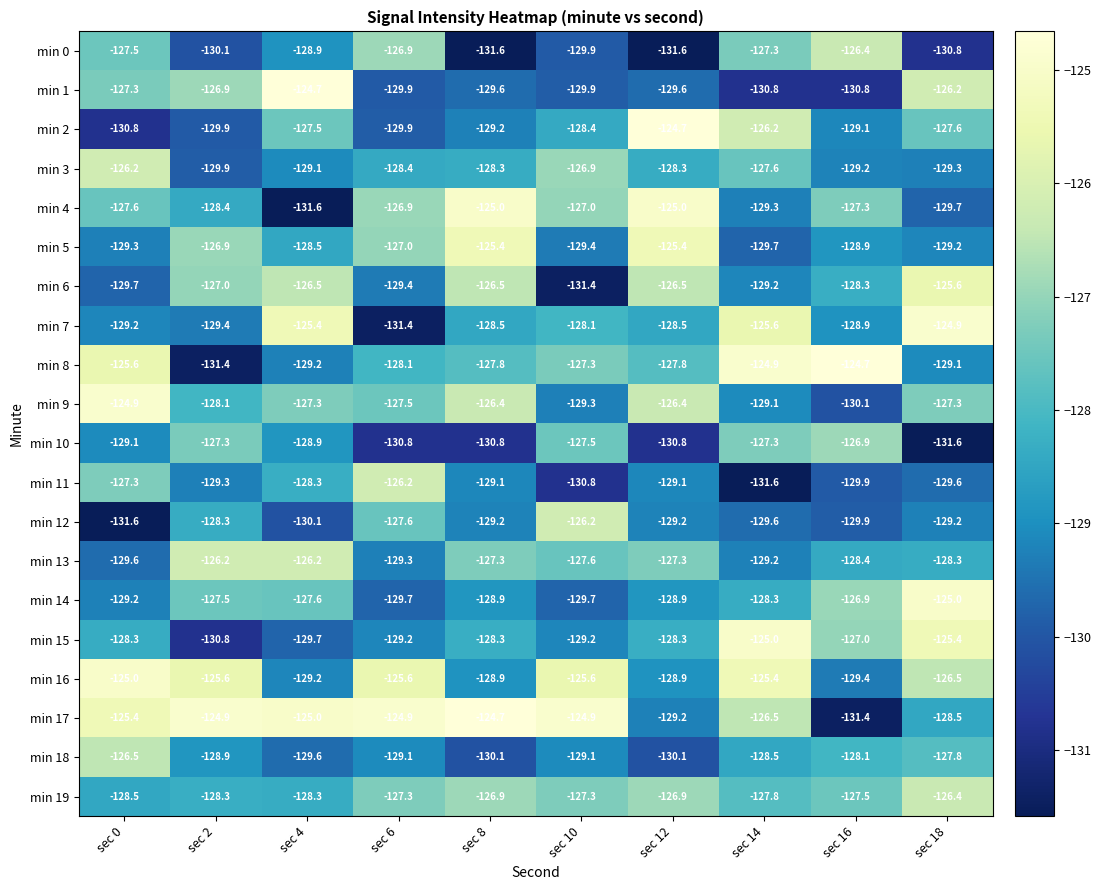

What is the greatest value displayed?

-124.7